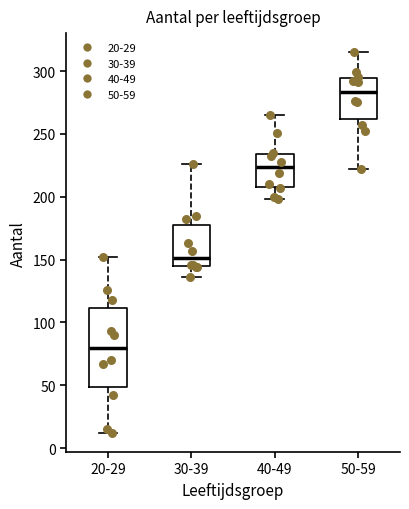

Where is the lower edge of the box for 50-59 on the y-axis? The values are not printed on the chart, so give them approximately, as read against the axis.

260